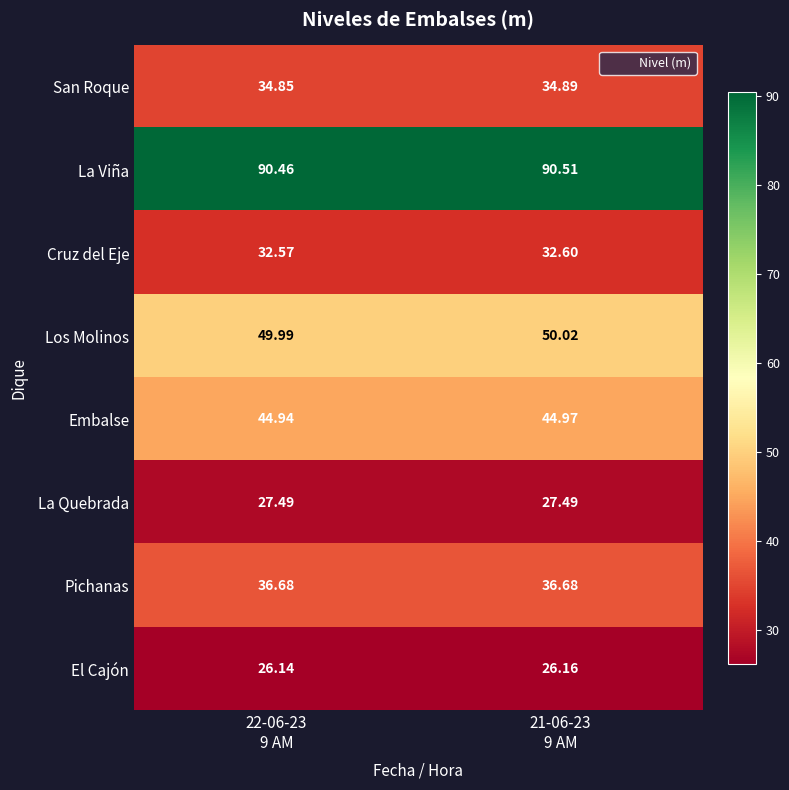

Which series has the widest spread of values?

La Viña